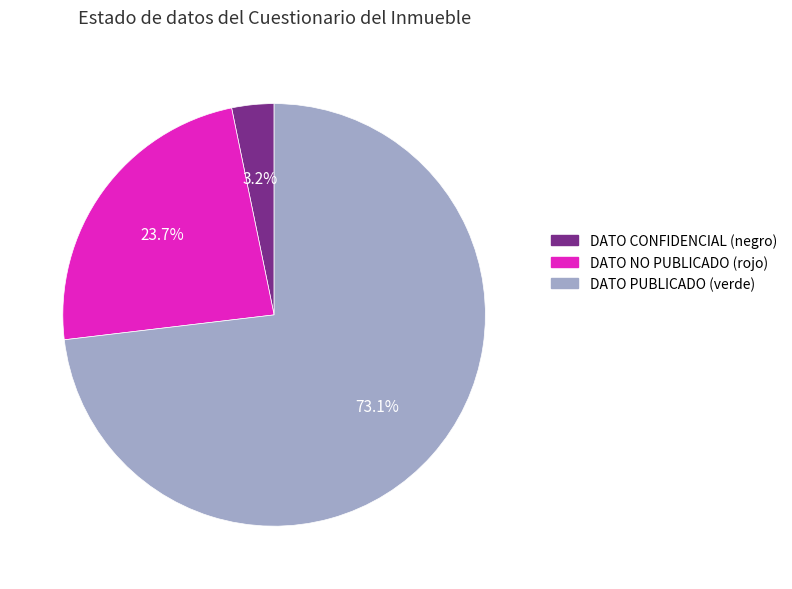

To the nearest percent, what is the average slice percentage?

33%